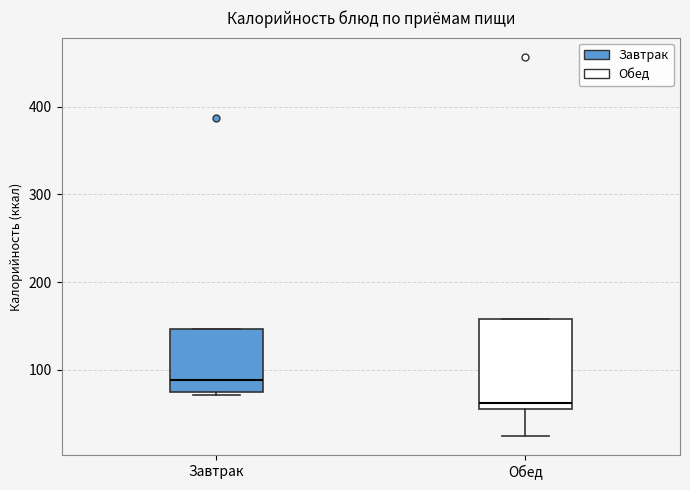

Reading left to right, read every box against the y-axis: the position of its median line, the range the box covers, and the ends of its whiskers. The values are not printed on the chart, so give them approximately, as read against the axis.

Завтрак: median 90, box 80 to 150, whiskers 70 to 150
Обед: median 60 (just above the box's lower edge), box 60 to 160, whiskers 20 to 160